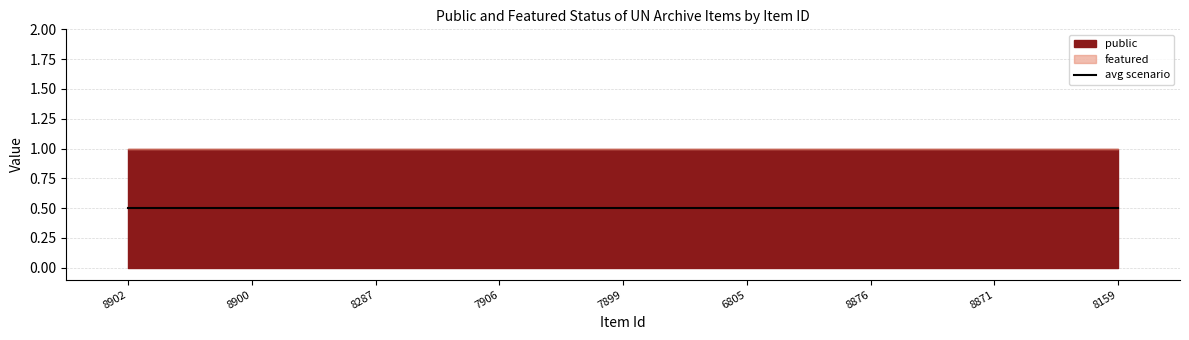

What is the total value across all series at 8159?

1